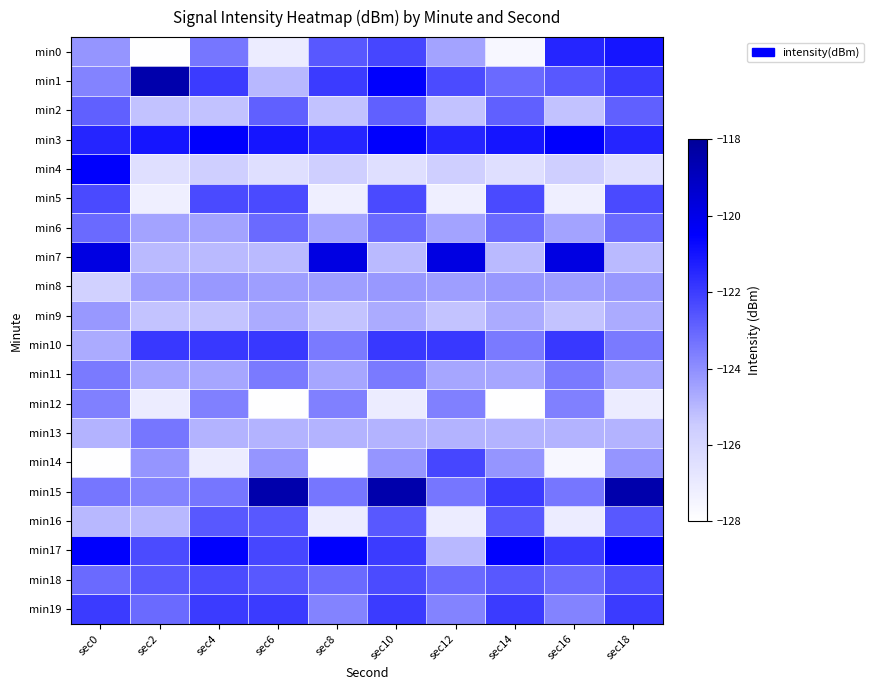

Reading right to left, what are all the values shown in this chart?

min0: sec18=-121.0	sec16=-121.4	sec14=-127.6	sec12=-124.5	sec10=-122.2	sec8=-122.7	sec6=-127.1	sec4=-123.4	sec2=-127.9	sec0=-124.1
min1: sec18=-122.0	sec16=-122.7	sec14=-123.1	sec12=-122.4	sec10=-120.5	sec8=-122.0	sec6=-125.0	sec4=-122.0	sec2=-118.5	sec0=-123.7
min2: sec18=-122.9	sec16=-125.3	sec14=-122.9	sec12=-125.3	sec10=-122.9	sec8=-125.3	sec6=-122.9	sec4=-125.3	sec2=-125.3	sec0=-122.9
min3: sec18=-121.4	sec16=-120.5	sec14=-121.0	sec12=-121.4	sec10=-120.5	sec8=-121.4	sec6=-121.0	sec4=-120.5	sec2=-121.0	sec0=-121.4
min4: sec18=-126.4	sec16=-125.7	sec14=-126.4	sec12=-125.7	sec10=-126.4	sec8=-125.7	sec6=-126.4	sec4=-125.7	sec2=-126.4	sec0=-120.5
min5: sec18=-122.3	sec16=-127.2	sec14=-122.3	sec12=-127.2	sec10=-122.3	sec8=-127.2	sec6=-122.3	sec4=-122.3	sec2=-127.2	sec0=-122.3
min6: sec18=-123.1	sec16=-124.5	sec14=-123.1	sec12=-124.5	sec10=-123.1	sec8=-124.5	sec6=-123.1	sec4=-124.5	sec2=-124.5	sec0=-123.1
min7: sec18=-125.0	sec16=-119.8	sec14=-125.0	sec12=-119.8	sec10=-125.0	sec8=-119.8	sec6=-125.0	sec4=-125.0	sec2=-125.0	sec0=-119.8
min8: sec18=-124.2	sec16=-124.4	sec14=-124.2	sec12=-124.4	sec10=-124.2	sec8=-124.4	sec6=-124.4	sec4=-124.2	sec2=-124.4	sec0=-125.7
min9: sec18=-124.7	sec16=-125.3	sec14=-124.7	sec12=-125.3	sec10=-124.7	sec8=-125.3	sec6=-124.7	sec4=-125.3	sec2=-125.3	sec0=-124.2
min10: sec18=-123.5	sec16=-121.9	sec14=-123.5	sec12=-121.9	sec10=-121.9	sec8=-123.5	sec6=-121.9	sec4=-121.9	sec2=-121.9	sec0=-124.7
min11: sec18=-124.6	sec16=-123.5	sec14=-124.6	sec12=-124.6	sec10=-123.5	sec8=-124.6	sec6=-123.5	sec4=-124.6	sec2=-124.6	sec0=-123.5
min12: sec18=-127.1	sec16=-123.6	sec14=-127.9	sec12=-123.6	sec10=-127.1	sec8=-123.6	sec6=-127.9	sec4=-123.6	sec2=-127.1	sec0=-123.6
min13: sec18=-124.9	sec16=-124.9	sec14=-124.9	sec12=-124.9	sec10=-124.9	sec8=-124.9	sec6=-124.9	sec4=-124.9	sec2=-123.4	sec0=-124.9
min14: sec18=-124.1	sec16=-127.6	sec14=-124.1	sec12=-122.2	sec10=-124.1	sec8=-127.9	sec6=-124.1	sec4=-127.1	sec2=-124.1	sec0=-127.9
min15: sec18=-118.5	sec16=-123.4	sec14=-122.0	sec12=-123.4	sec10=-118.5	sec8=-123.4	sec6=-118.5	sec4=-123.4	sec2=-123.7	sec0=-123.4
min16: sec18=-122.7	sec16=-127.1	sec14=-122.7	sec12=-127.1	sec10=-122.7	sec8=-127.1	sec6=-122.7	sec4=-122.7	sec2=-125.0	sec0=-125.0
min17: sec18=-120.5	sec16=-122.0	sec14=-120.5	sec12=-125.0	sec10=-122.0	sec8=-120.5	sec6=-122.2	sec4=-120.5	sec2=-122.4	sec0=-120.5
min18: sec18=-122.4	sec16=-123.1	sec14=-122.7	sec12=-123.1	sec10=-122.4	sec8=-123.1	sec6=-122.7	sec4=-122.4	sec2=-122.7	sec0=-123.1
min19: sec18=-122.0	sec16=-123.7	sec14=-122.0	sec12=-123.7	sec10=-122.0	sec8=-123.7	sec6=-122.0	sec4=-122.0	sec2=-123.1	sec0=-122.0